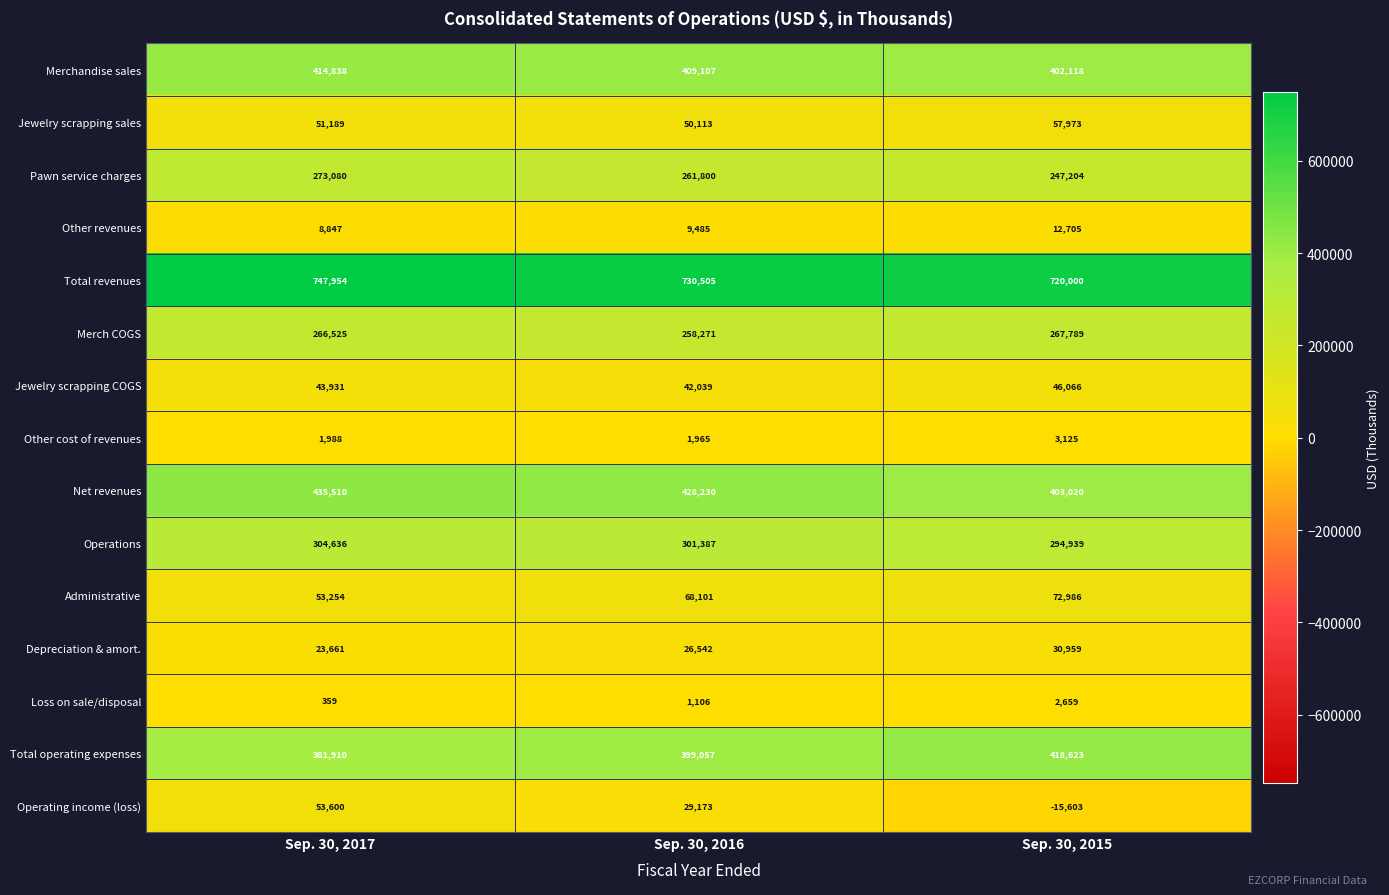

What is the sum of all Pawn service charges values?

782084